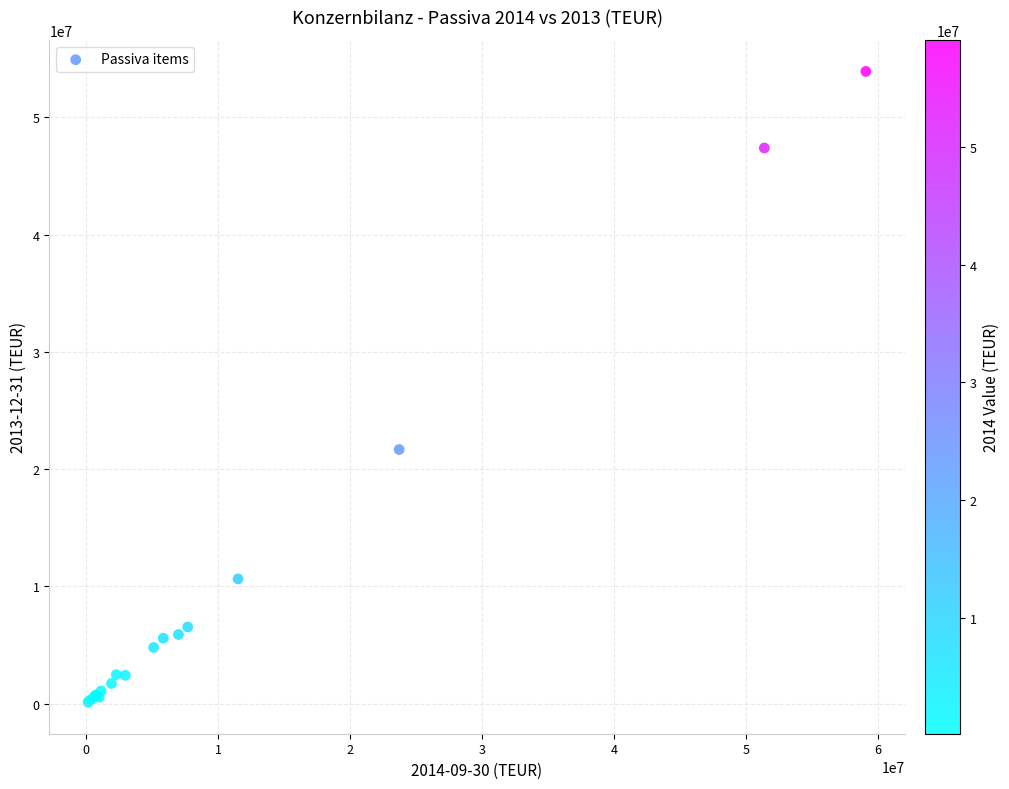

What Y value in the scatter plot is closest to 27015978?

21666932